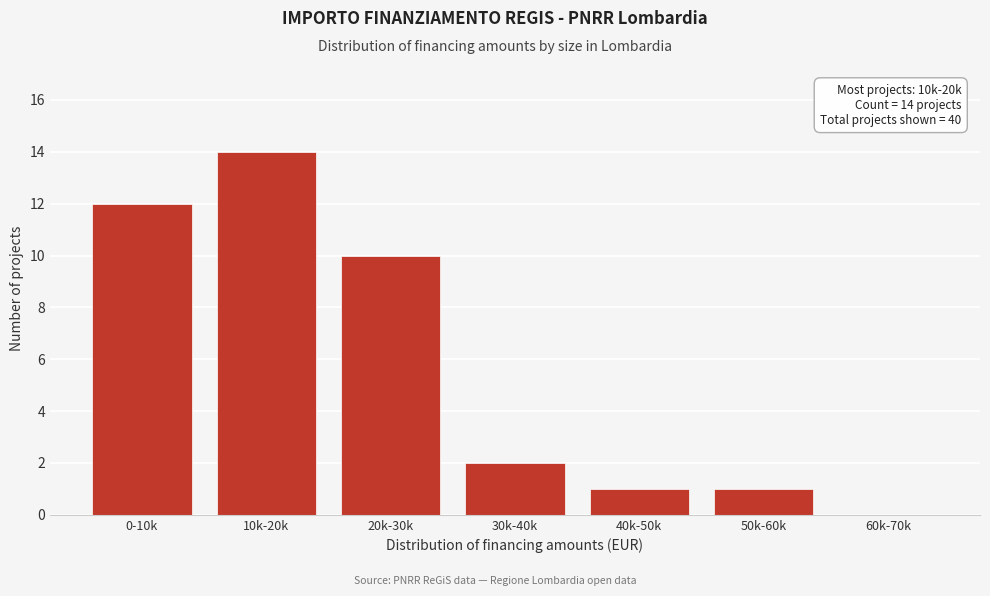

Reading right to left, extract all data points from this chart.

60k-70k=0	50k-60k=1	40k-50k=1	30k-40k=2	20k-30k=10	10k-20k=14	0-10k=12